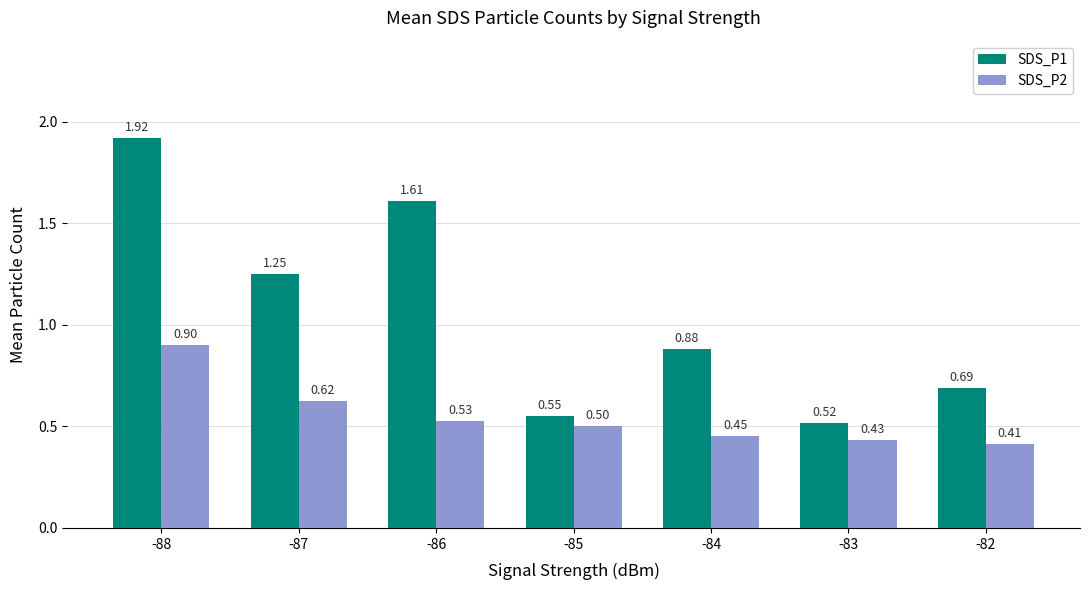

What is the sum of the SDS_P2 values at -82 and -85?

0.9